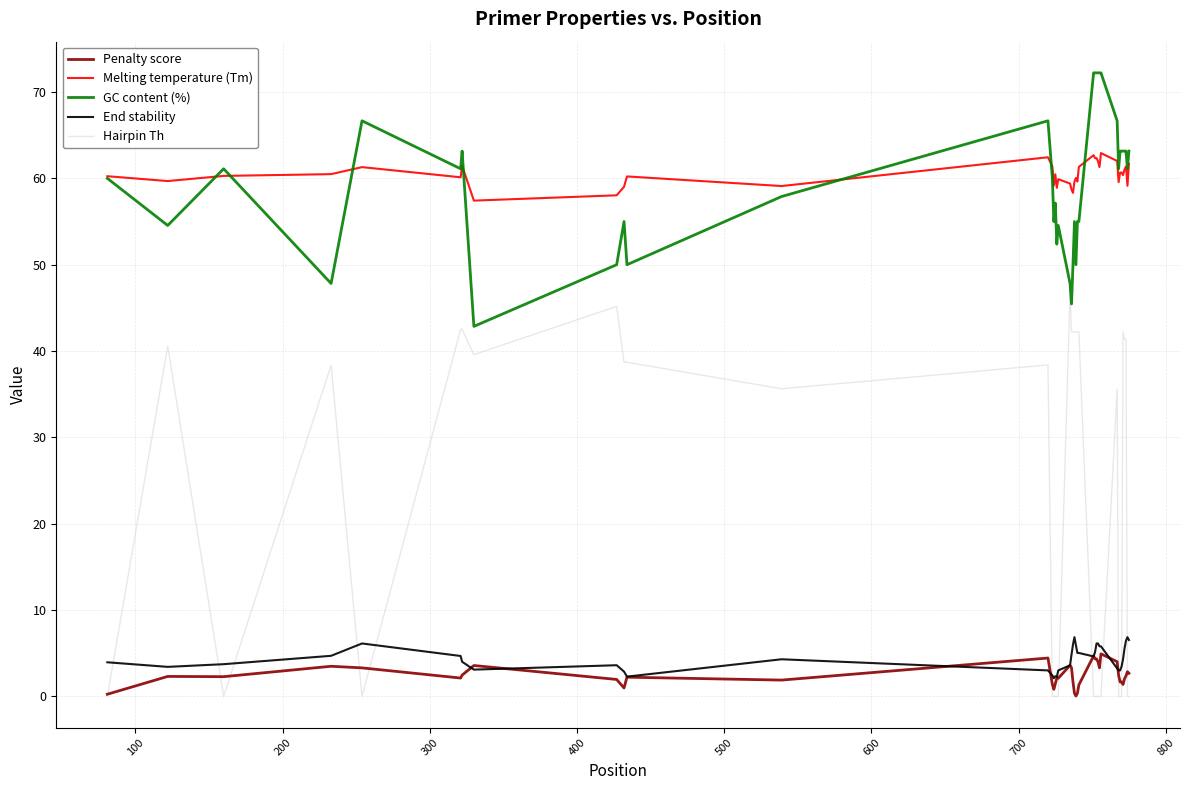

Which series has the largest range (max minus min)?

Hairpin Th